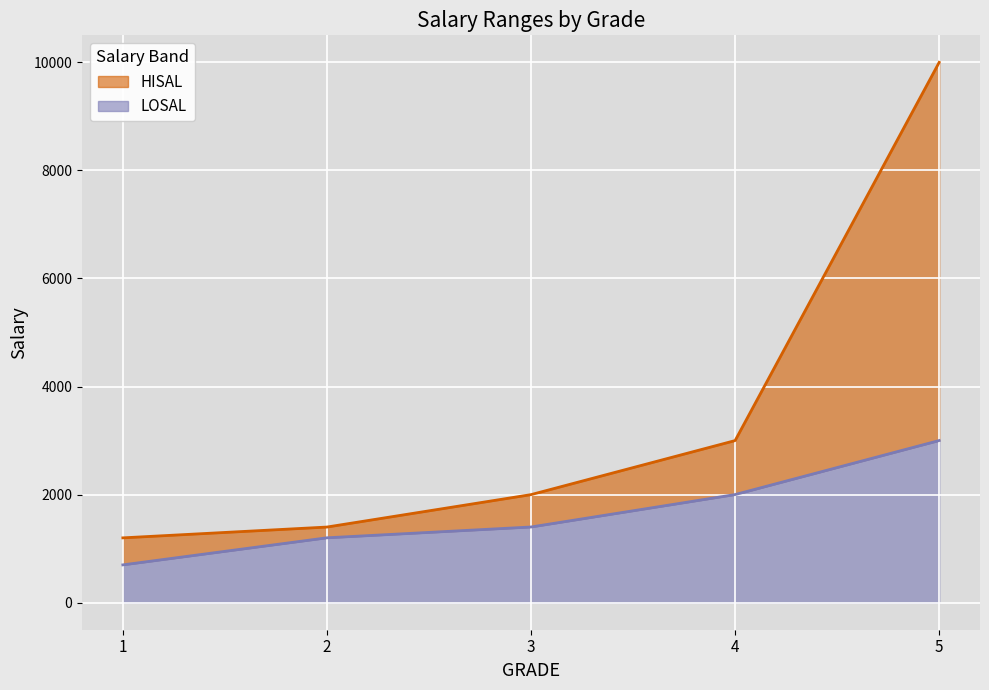

Reading right to left, extract all data points from this chart.

LOSAL: 3001	2001	1401	1201	700
HISAL: 9999	3000	2000	1400	1200